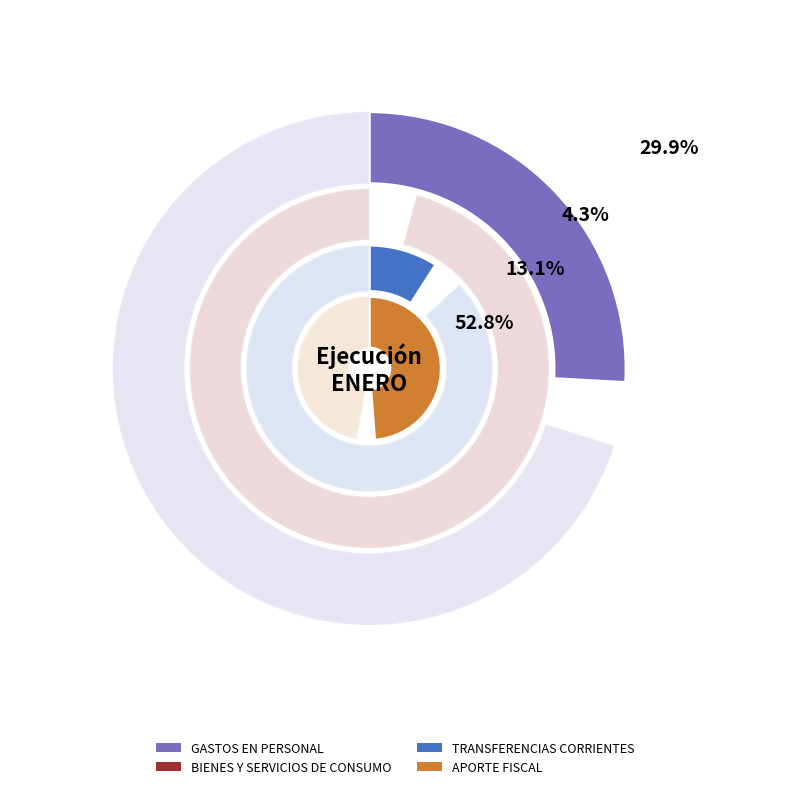

Count the number of slices in the pie.

4